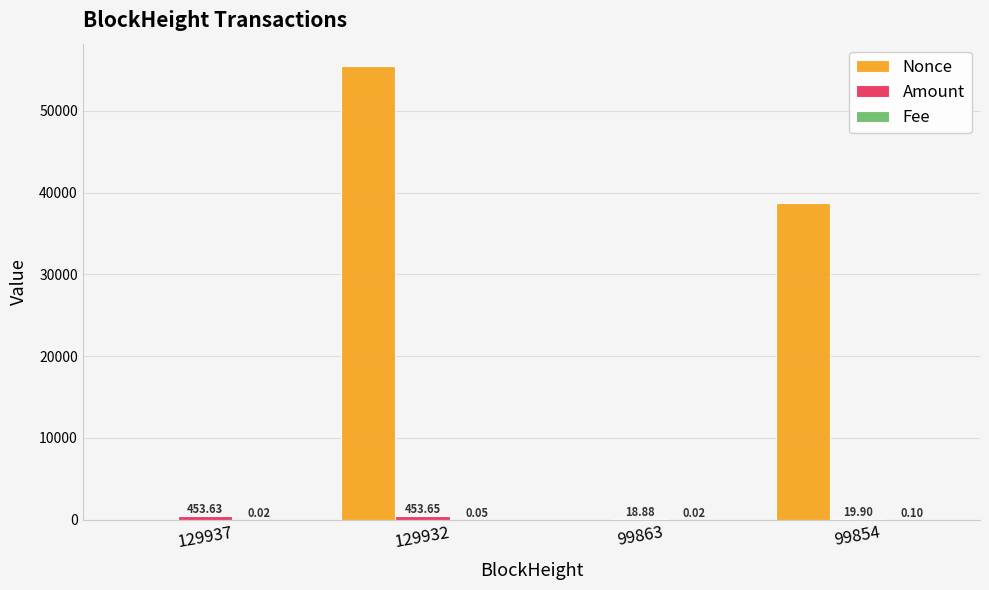

What is the total value across all series at 99854?

38722.0